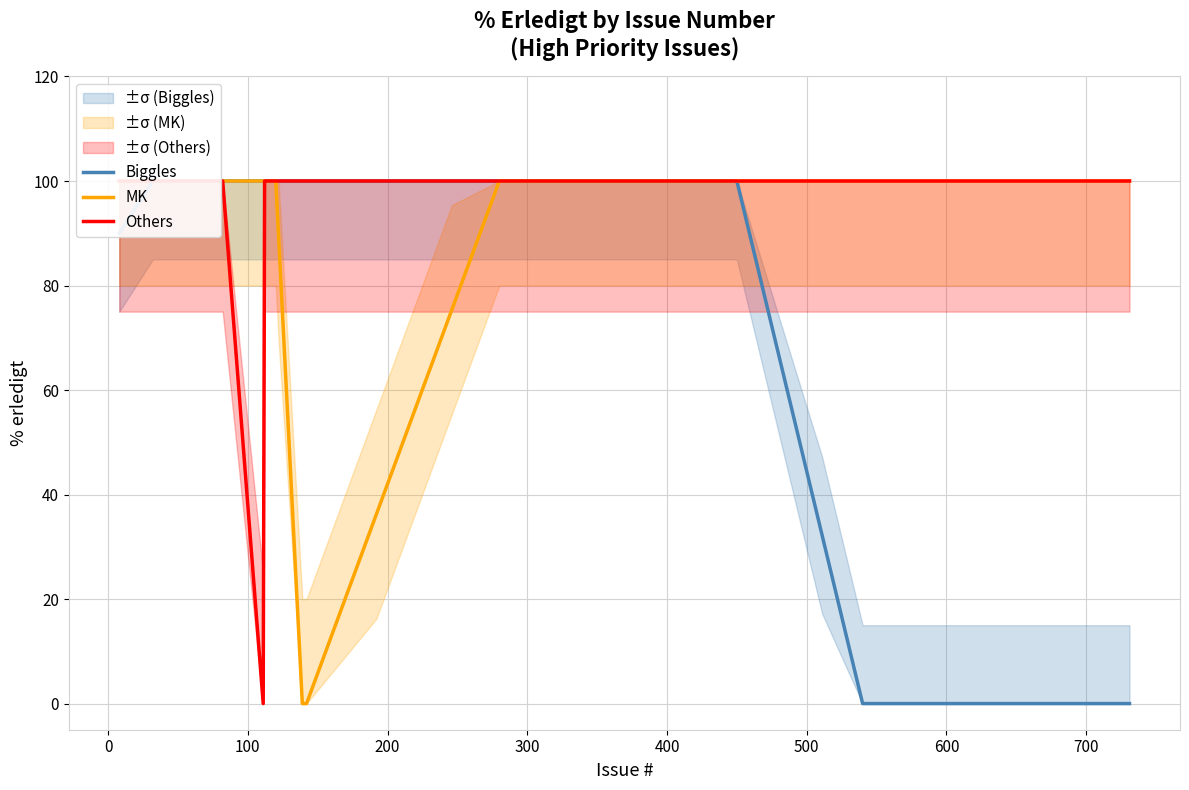

What is the spread (max minus min) of values at 16?

28.3